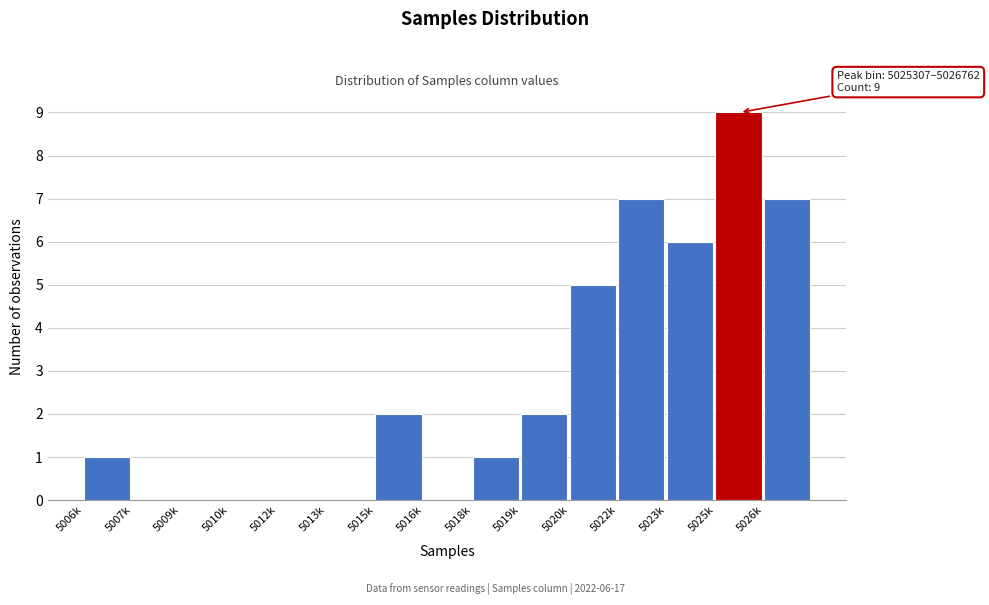

Reading left to right, extract all data points from this chart.

5006k=1	5007k=0	5009k=0	5010k=0	5012k=0	5013k=0	5015k=2	5016k=0	5018k=1	5019k=2	5020k=5	5022k=7	5023k=6	5025k=9	5026k=7